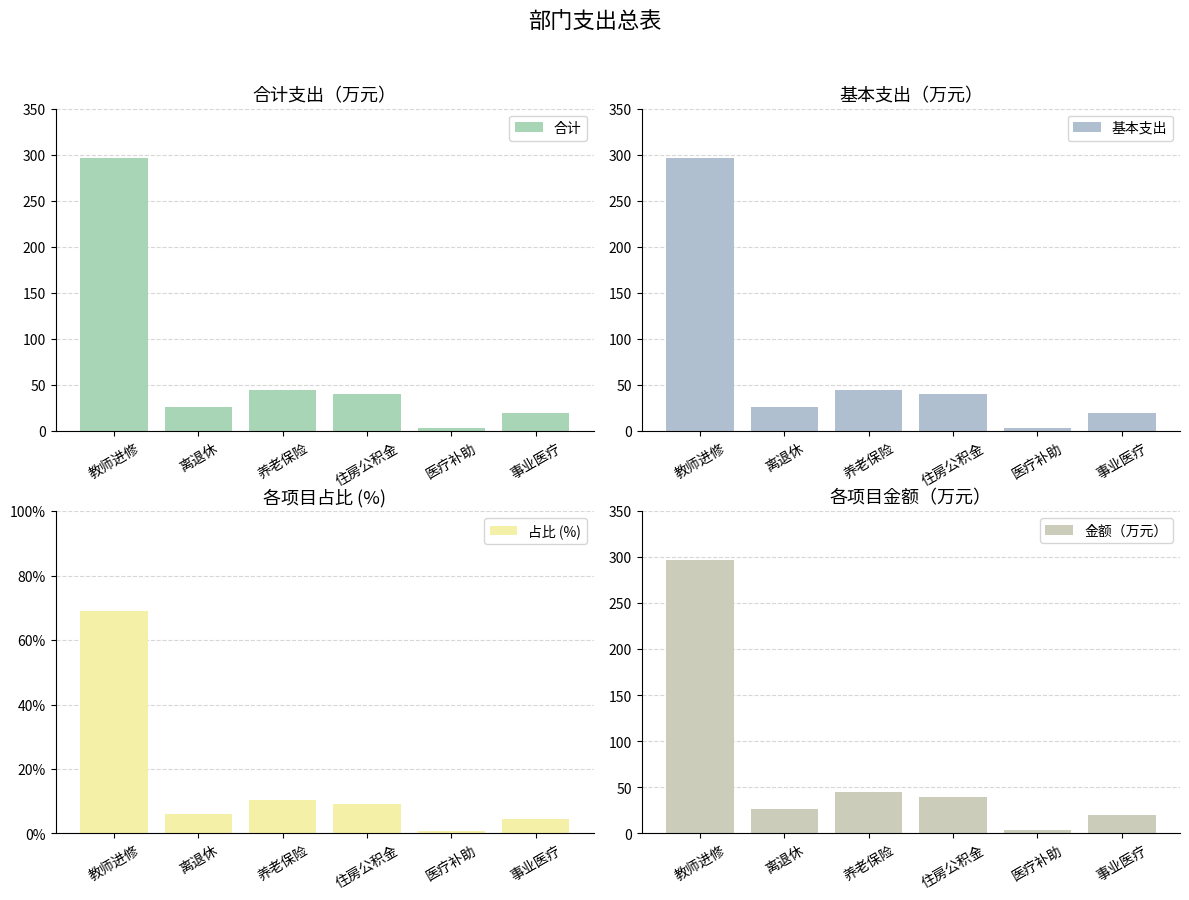

What is the maximum value for 合计?

296.8